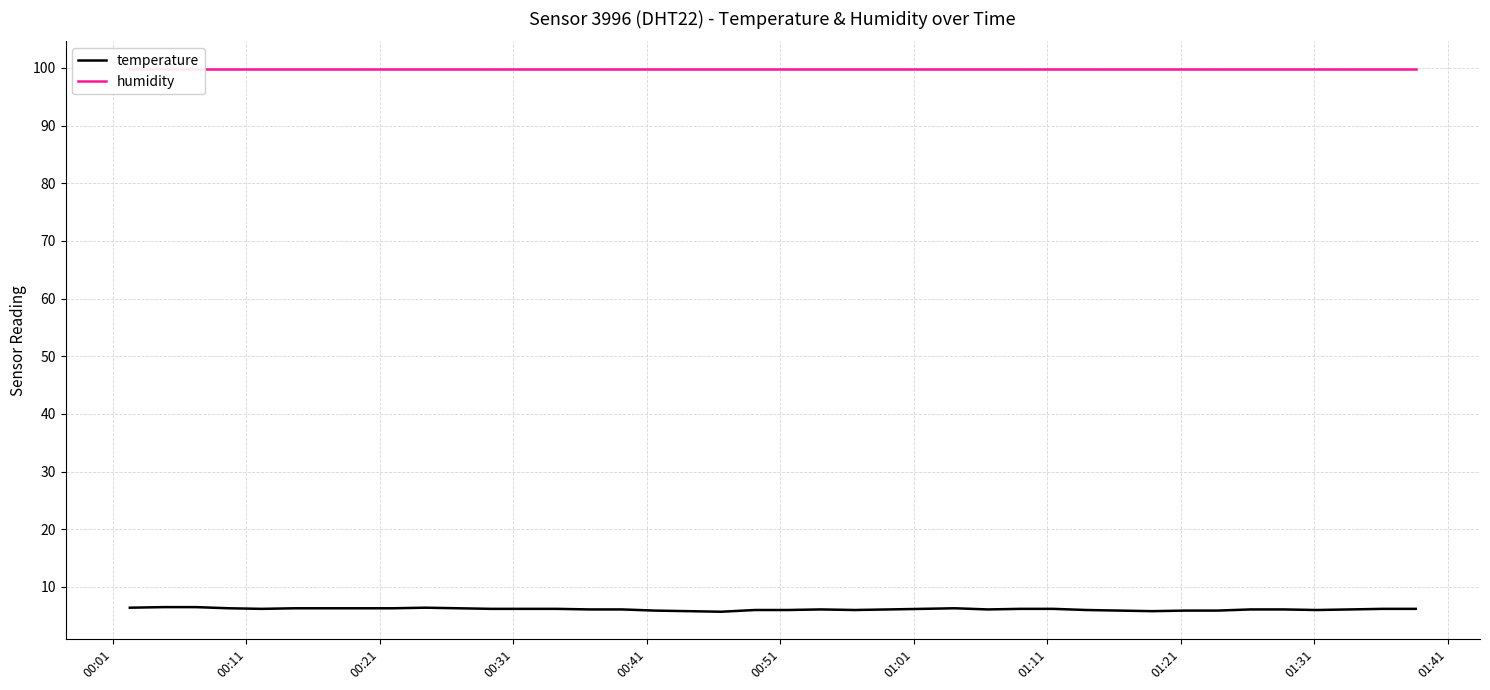

How many values in the temperature series are below 6?

7